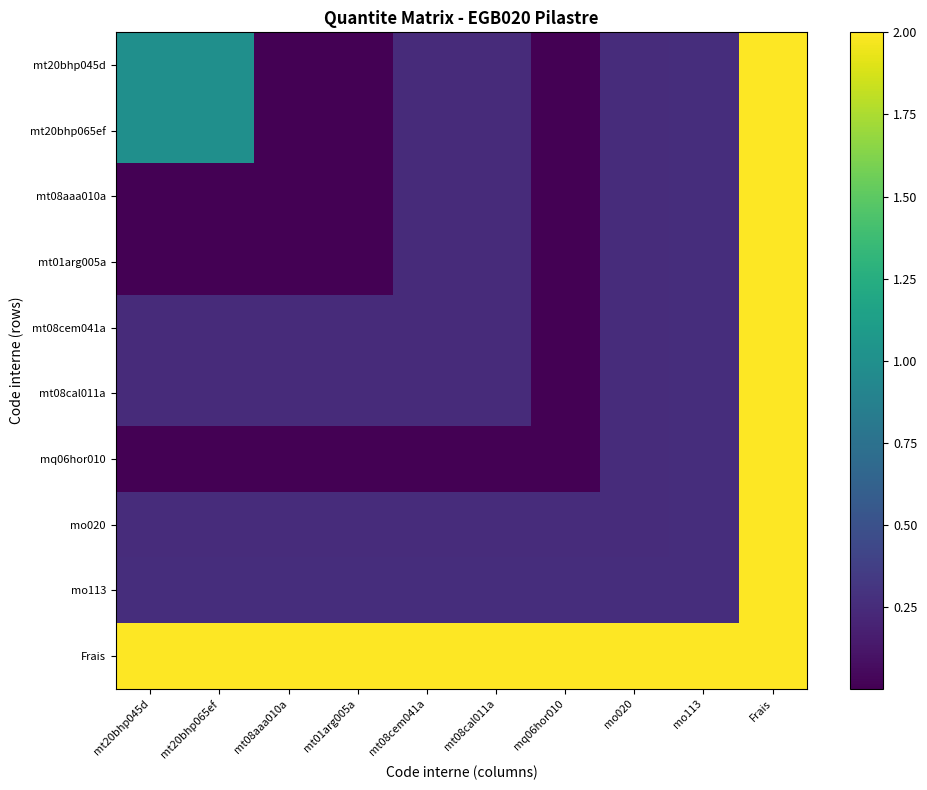

Count the mo020 values in the range 0 to 1.

9